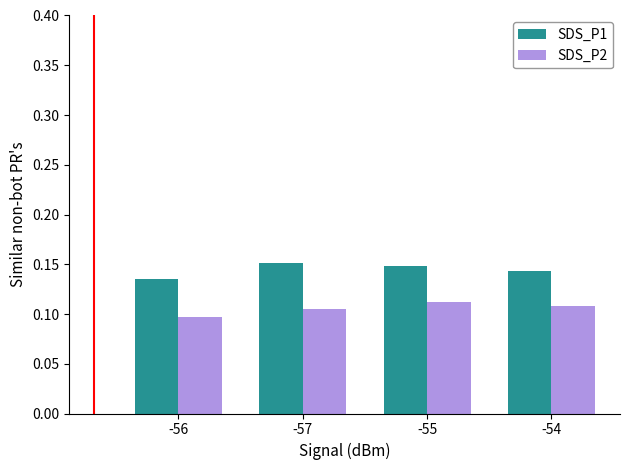

Rank the series at -57 from highest to lowest value.

SDS_P1, SDS_P2